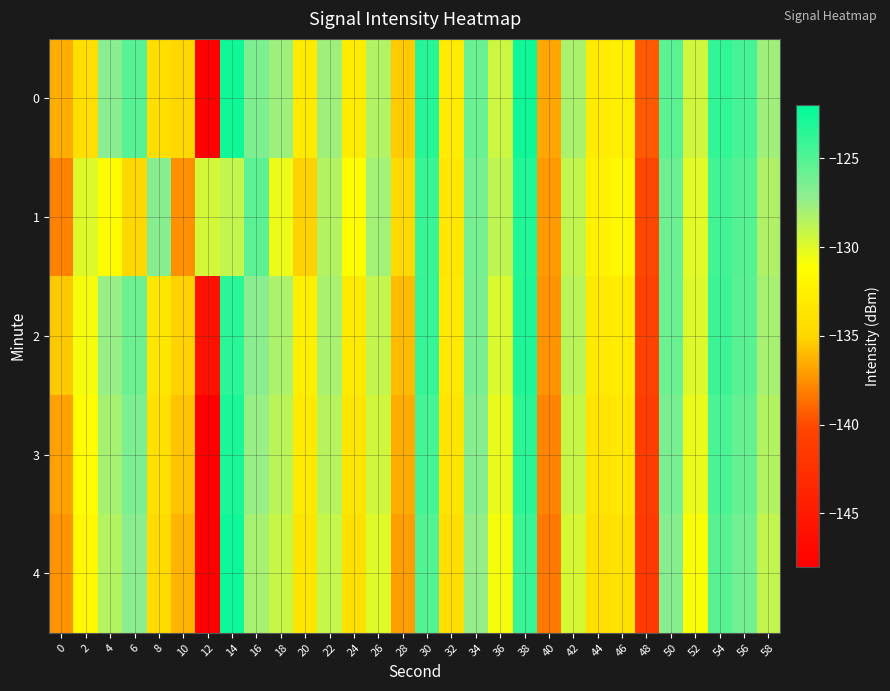

Reading left to right, transcribe all the data shown in this chart.

0: 0=-136.4	2=-134.2	4=-127.0	6=-125.2	8=-134.3	10=-134.8	12=-147.8	14=-122.6	16=-126.6	18=-127.7	20=-133.1	22=-127.8	24=-132.8	26=-128.4	28=-135.4	30=-123.4	32=-132.9	34=-125.8	36=-129.3	38=-122.5	40=-136.7	42=-128.2	44=-132.9	46=-132.6	48=-139.5	50=-125.3	52=-129.5	54=-123.8	56=-124.6	58=-127.8
1: 0=-138.0	2=-130.0	4=-131.3	6=-134.8	8=-126.9	10=-137.5	12=-129.5	14=-129.0	16=-125.4	18=-130.5	20=-135.1	22=-128.5	24=-131.2	26=-127.9	28=-134.6	30=-124.1	32=-133.4	34=-126.3	36=-128.9	38=-123.2	40=-137.1	42=-129.0	44=-132.3	46=-131.8	48=-140.1	50=-126.0	52=-130.1	54=-124.4	56=-125.1	58=-128.3
2: 0=-135.5	2=-130.8	4=-127.5	6=-126.0	8=-133.5	10=-135.2	12=-146.0	14=-123.5	16=-127.0	18=-128.2	20=-132.5	22=-128.1	24=-133.0	26=-129.0	28=-136.0	30=-124.0	32=-133.2	34=-126.4	36=-129.8	38=-123.1	40=-137.4	42=-128.7	44=-133.2	46=-132.9	48=-140.5	50=-125.9	52=-129.9	54=-124.2	56=-125.2	58=-128.0
3: 0=-136.9	2=-131.2	4=-128.0	6=-126.5	8=-134.0	10=-135.7	12=-148.0	14=-123.0	16=-127.5	18=-128.7	20=-133.0	22=-128.6	24=-133.5	26=-129.5	28=-136.5	30=-124.5	32=-133.7	34=-126.9	36=-130.3	38=-123.6	40=-137.9	42=-129.2	44=-133.7	46=-133.4	48=-141.0	50=-126.4	52=-130.4	54=-124.7	56=-125.7	58=-128.5
4: 0=-137.4	2=-131.7	4=-128.5	6=-127.0	8=-134.5	10=-136.2	12=-148.5	14=-122.5	16=-128.0	18=-129.2	20=-133.5	22=-129.1	24=-134.0	26=-130.0	28=-137.0	30=-125.0	32=-134.2	34=-127.4	36=-130.8	38=-124.1	40=-138.4	42=-129.7	44=-134.2	46=-133.9	48=-141.5	50=-126.9	52=-130.9	54=-125.2	56=-126.2	58=-129.0